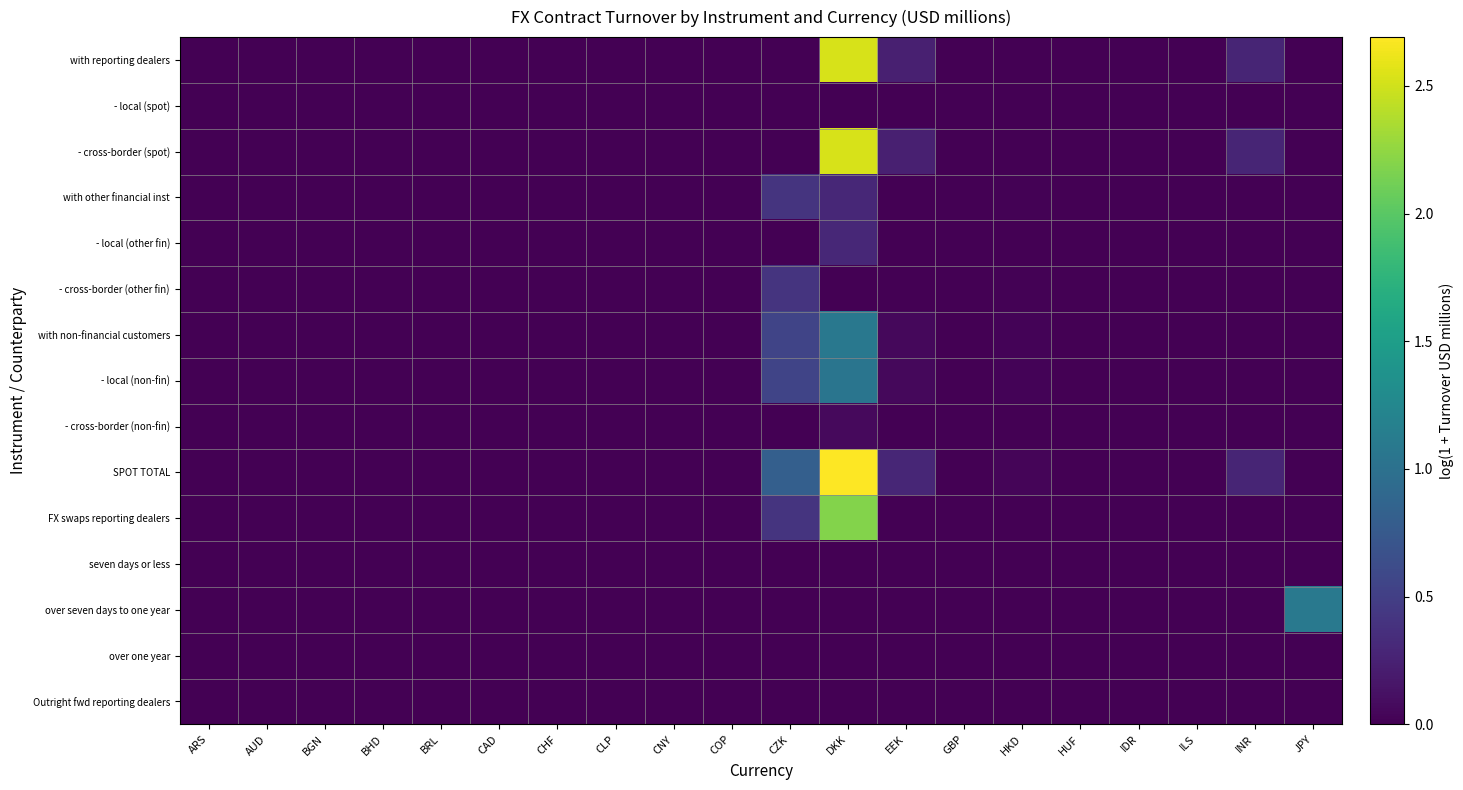

Between ILS and CAD, which is larger?

ILS